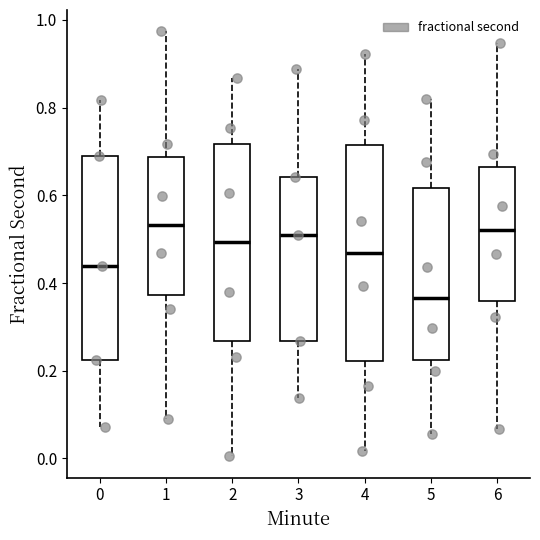

Reading left to right, read every box against the y-axis: the position of its median line, the range the box covers, and the ends of its whiskers. The values are not printed on the chart, so give them approximately, as read against the axis.

0: median 0.44, box 0.22 to 0.68, whiskers 0.08 to 0.82
1: median 0.54, box 0.38 to 0.68, whiskers 0.08 to 0.98
2: median 0.50, box 0.26 to 0.72, whiskers 0.00 to 0.86
3: median 0.50, box 0.26 to 0.64, whiskers 0.14 to 0.88
4: median 0.46, box 0.22 to 0.72, whiskers 0.02 to 0.92
5: median 0.36, box 0.22 to 0.62, whiskers 0.06 to 0.82
6: median 0.52, box 0.36 to 0.66, whiskers 0.06 to 0.94